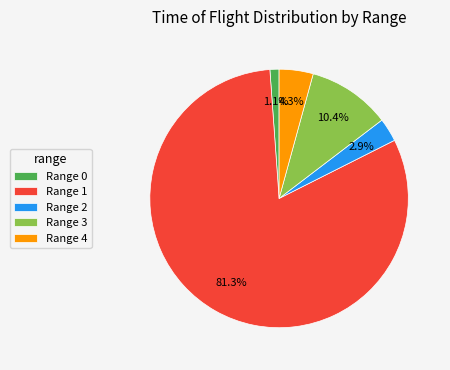

Does any single category account for the majority?

Yes